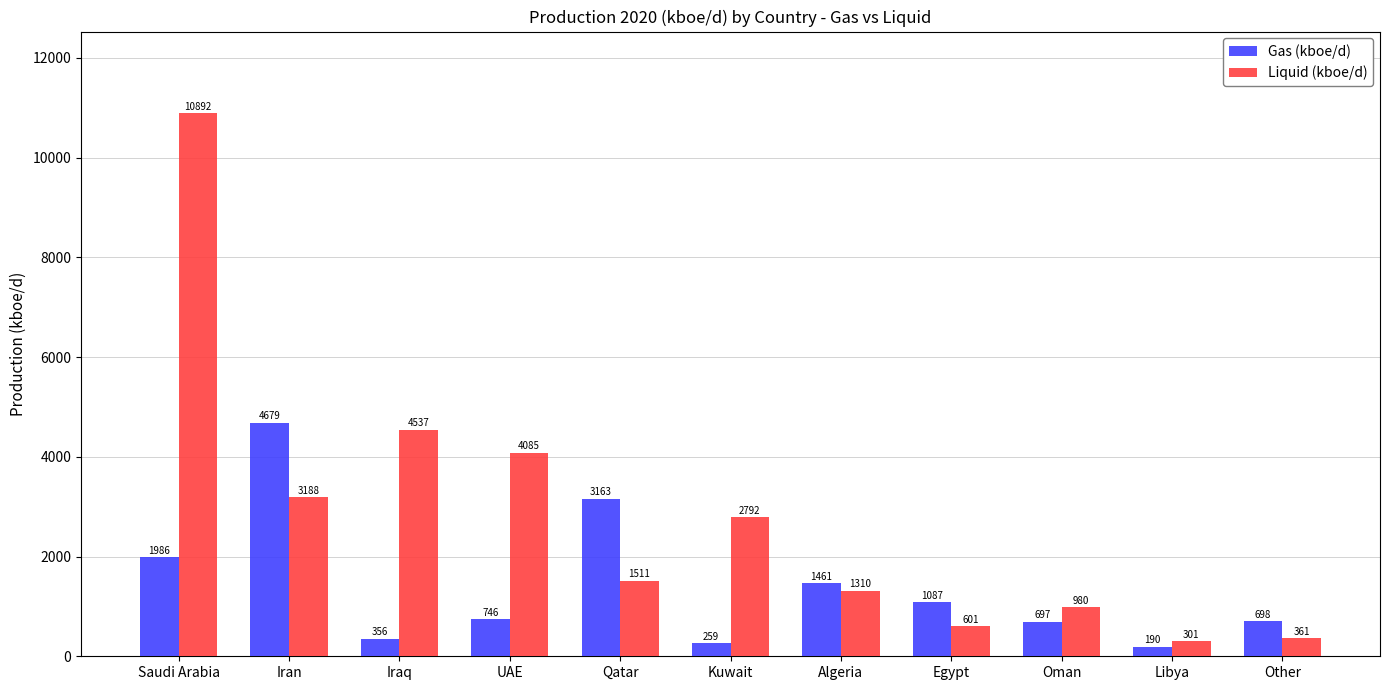

What position from the left is Algeria?

7